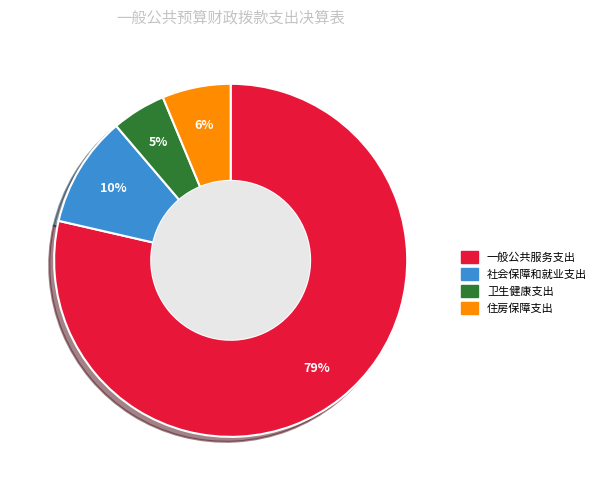

What is the ratio of the value at 住房保障支出 to the value at 社会保障和就业支出?

0.6